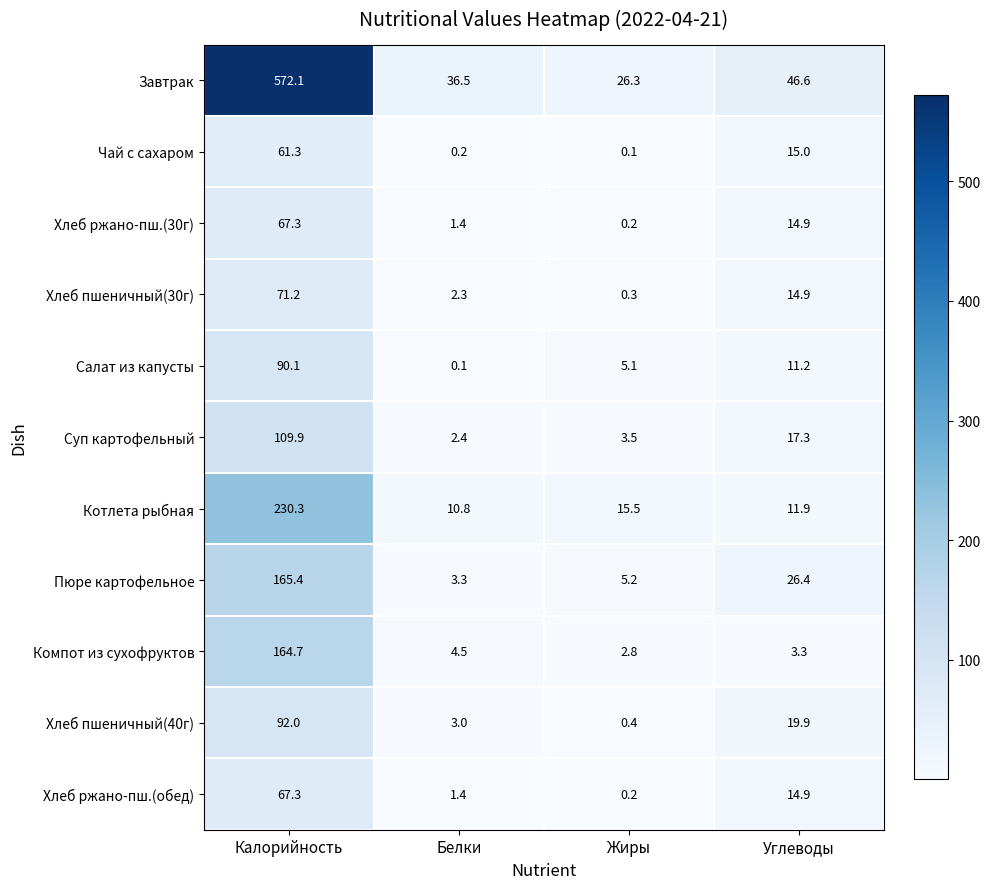

Rank the categories by Котлета рыбная value from highest to lowest.

Калорийность, Жиры, Углеводы, Белки